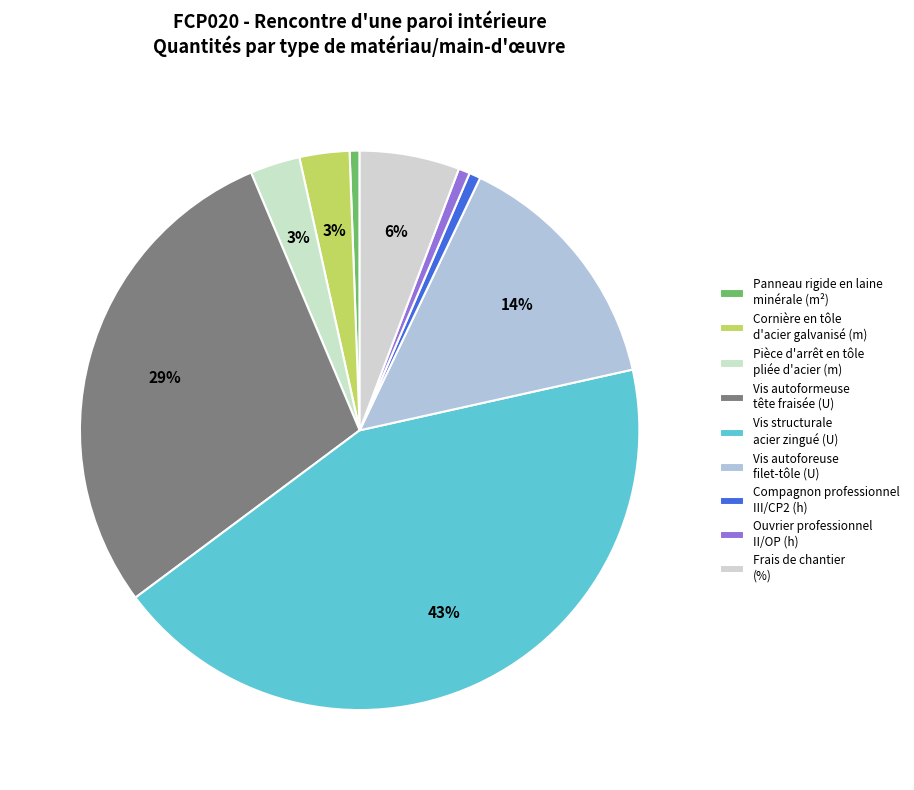

Which slice is the largest?

Vis structurale acier zingué (U)